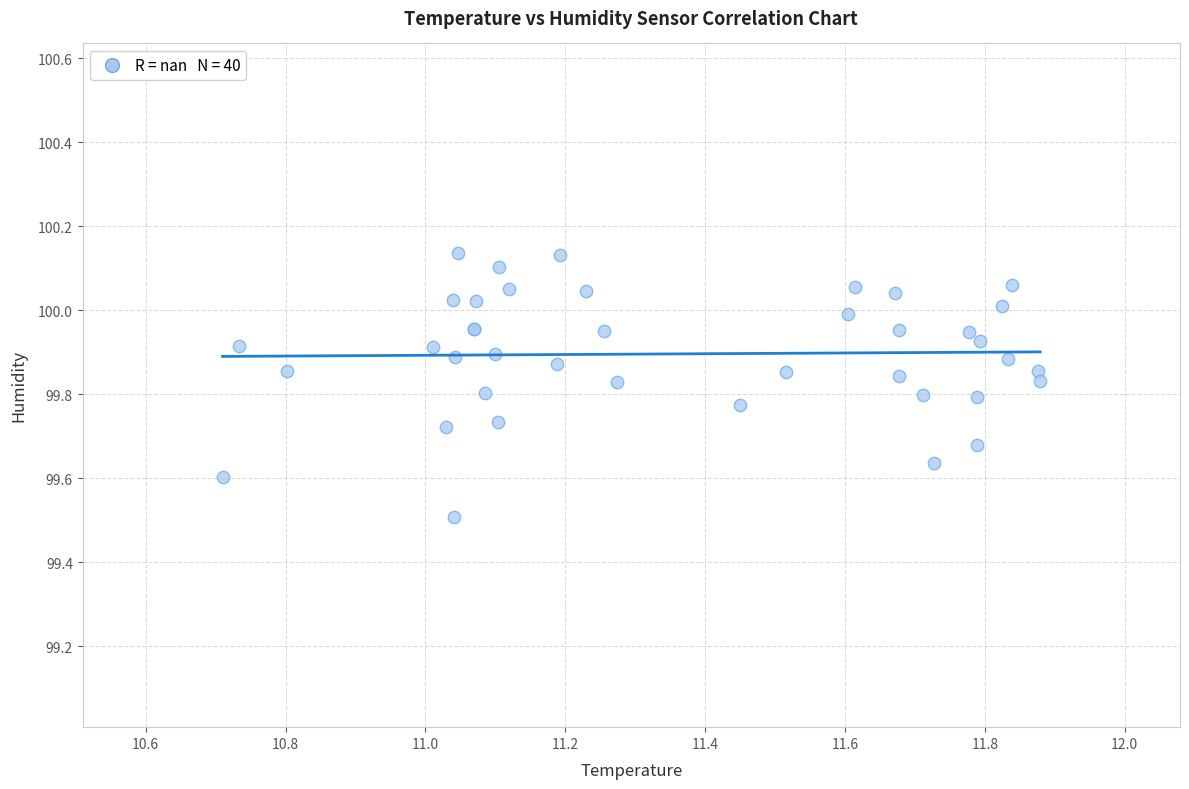

What Y value in the scatter plot is closest to 99?

99.5